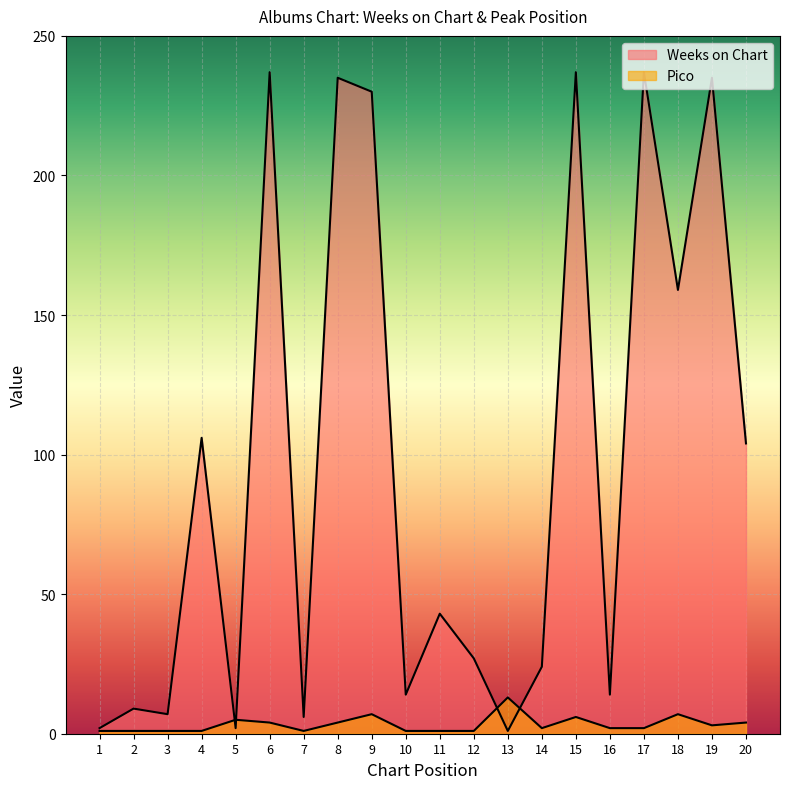

Reading right to left, transcribe all the data shown in this chart.

Weeks on Chart: 104	235	159	237	14	237	24	1	27	43	14	230	235	6	237	2	106	7	9	2
Pico: 4	3	7	2	2	6	2	13	1	1	1	7	4	1	4	5	1	1	1	1